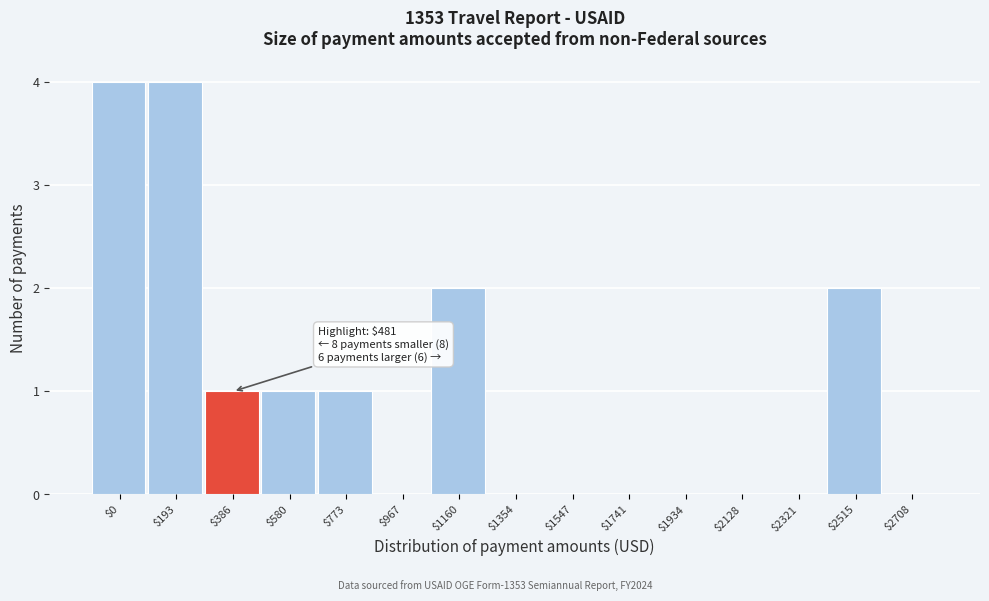

What is the maximum value shown in the chart?

4